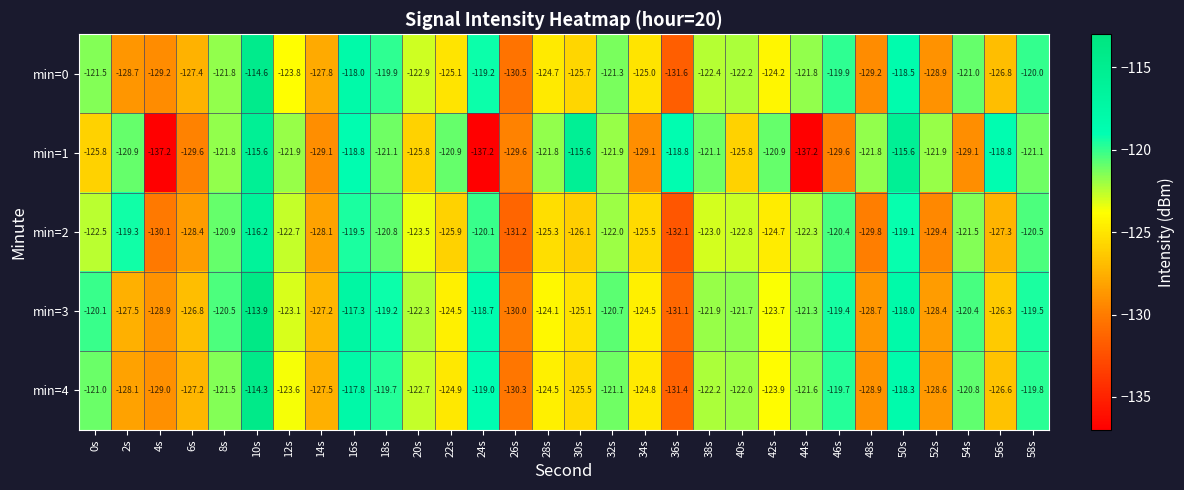

At which label does min=0 first exceed -122?

0s